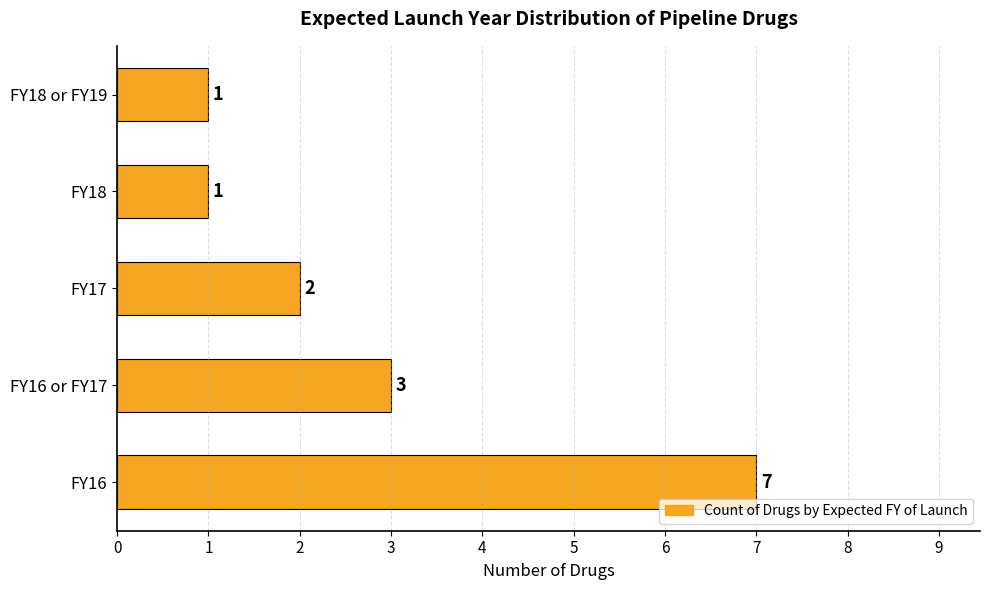

What is the greatest value displayed?

7